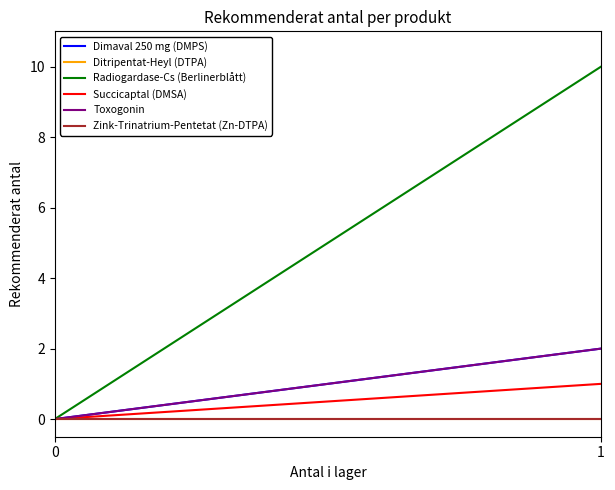

Which series has the widest spread of values?

Radiogardase-Cs (Berlinerblått)